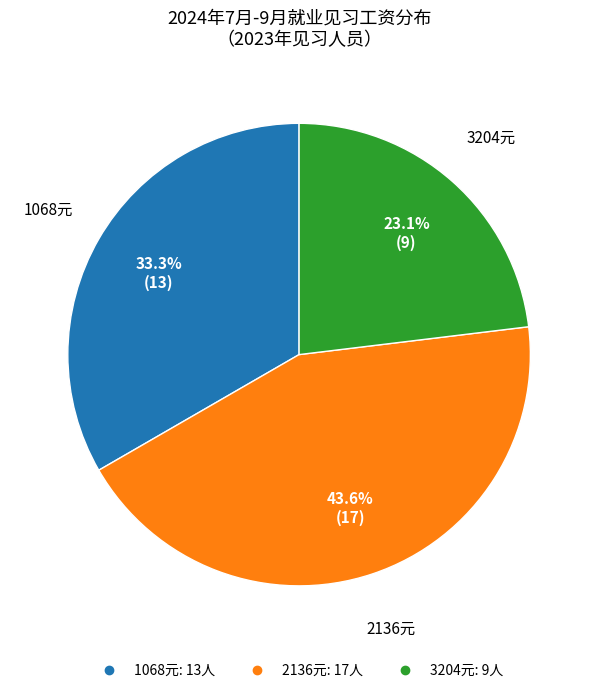

Does any single category account for the majority?

No